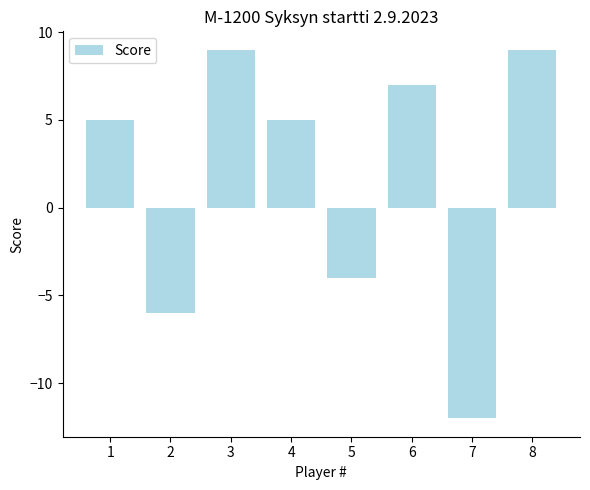

How many negative values are there?

3